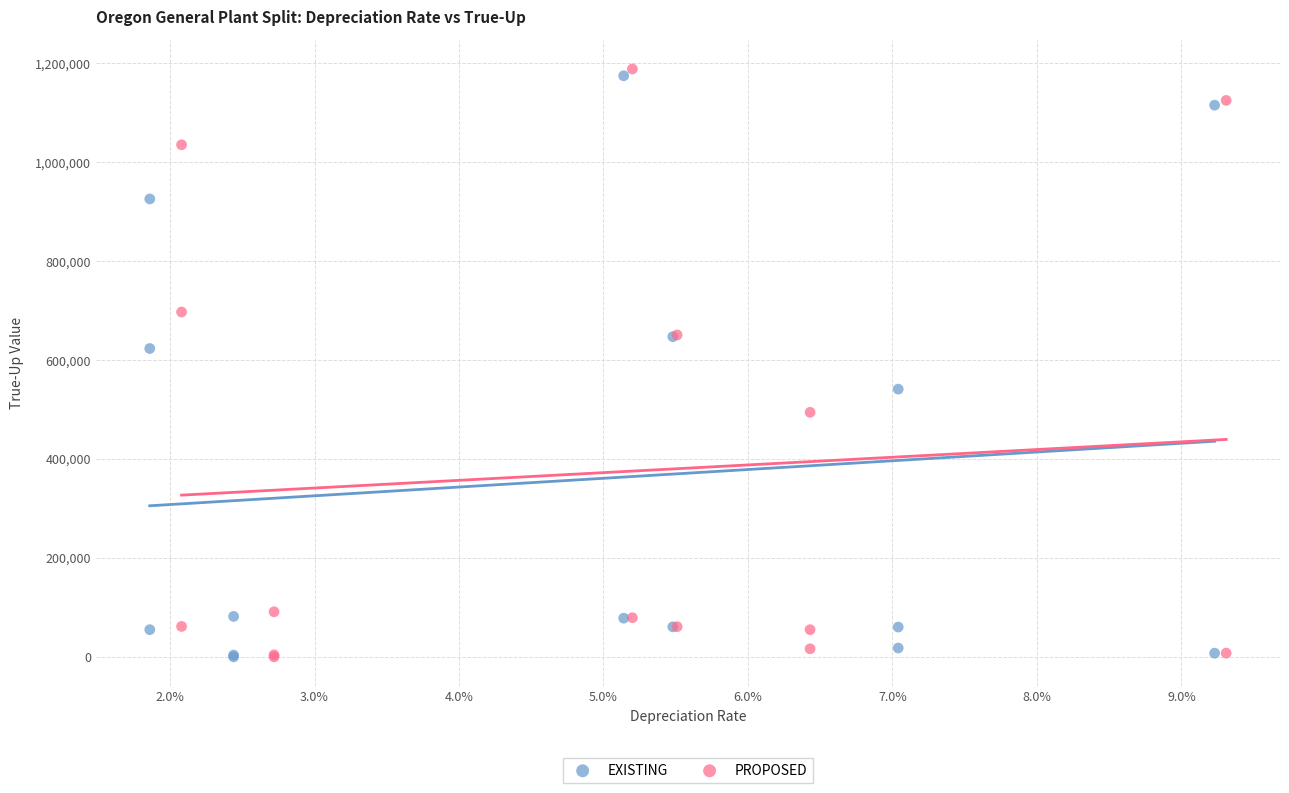

Which series has the widest spread of Y values?

PROPOSED